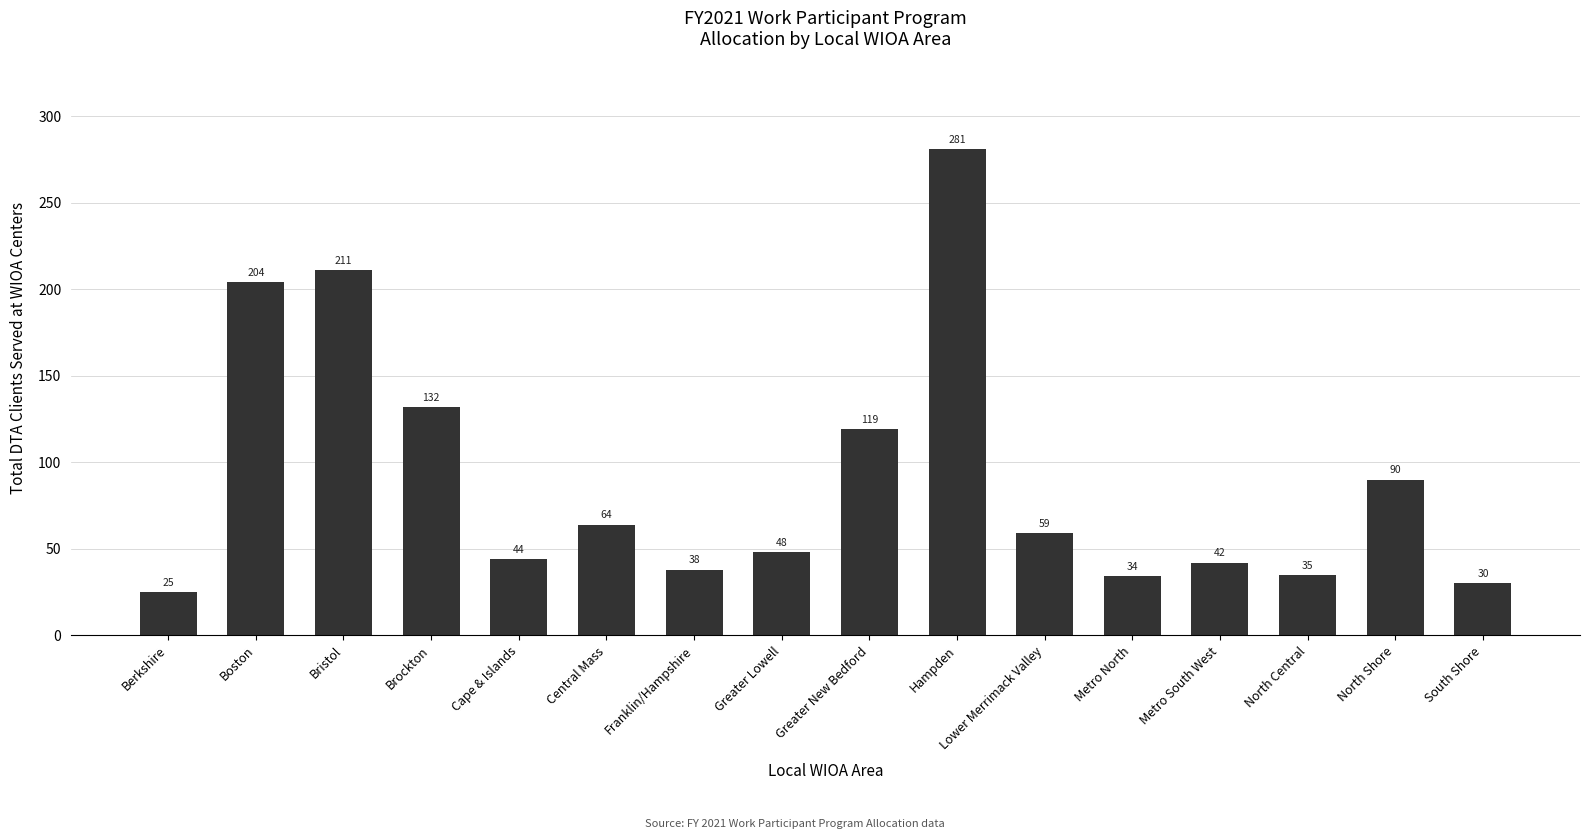

What is the difference between the maximum and minimum values?

256